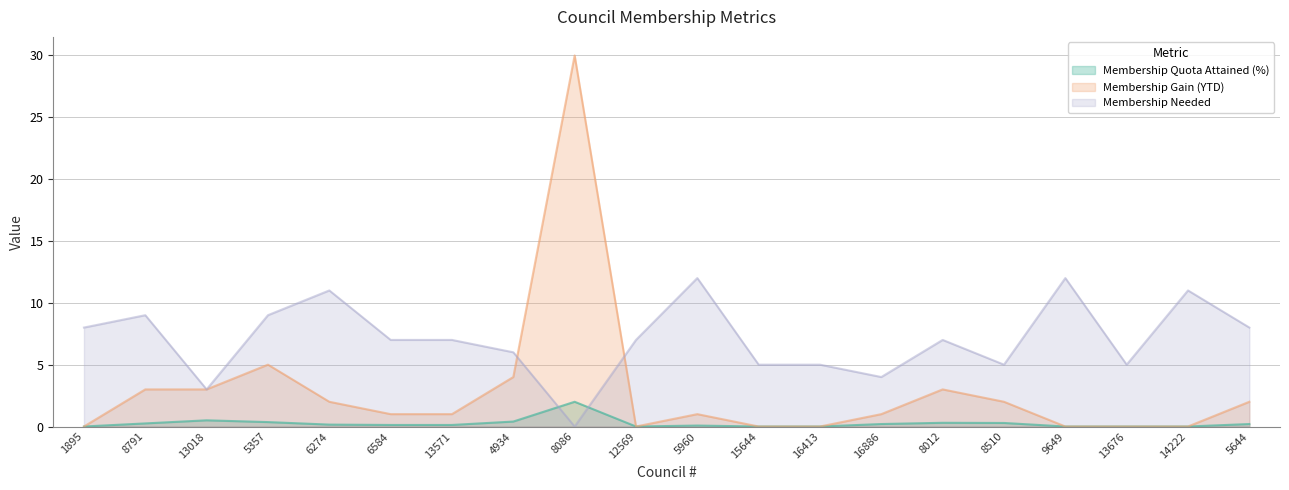

How many lines are shown in the chart?

3